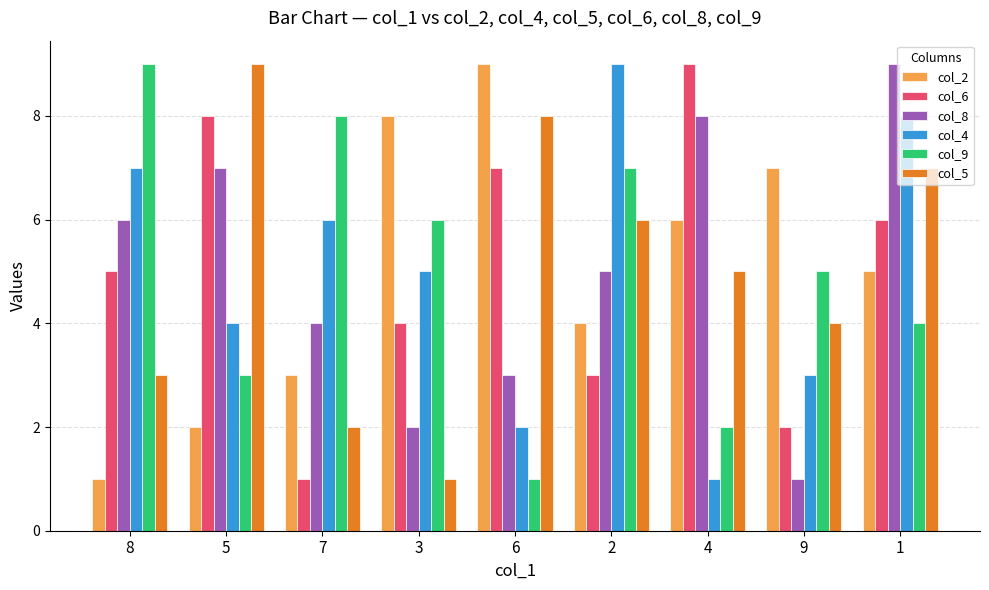

Rank the series at 1 from lowest to highest value.

col_9, col_2, col_6, col_5, col_4, col_8